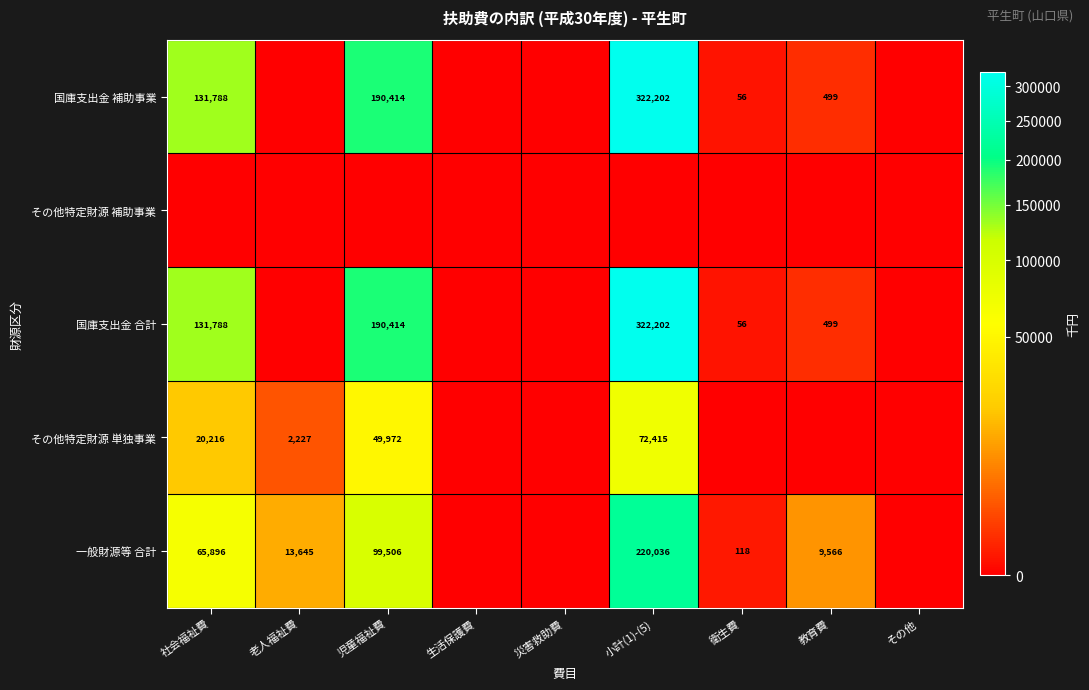

What is the difference between the 国庫支出金 合計 values at 児童福祉費 and 衛生費?

190358